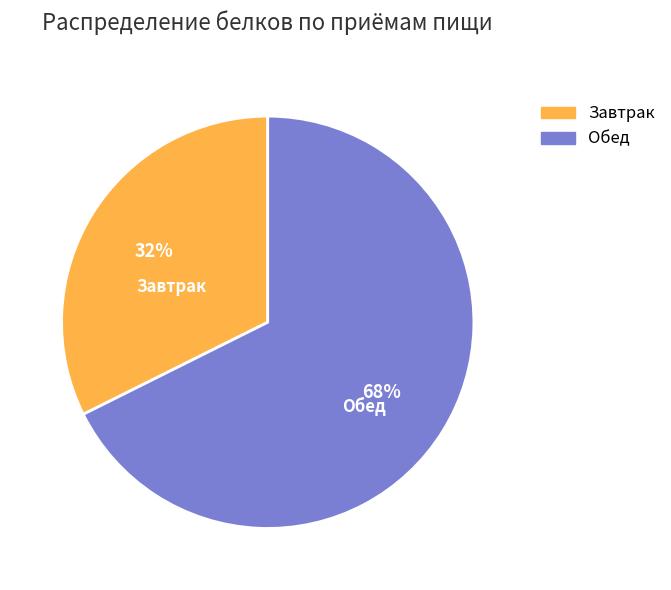

How many slices are in this pie chart?

2